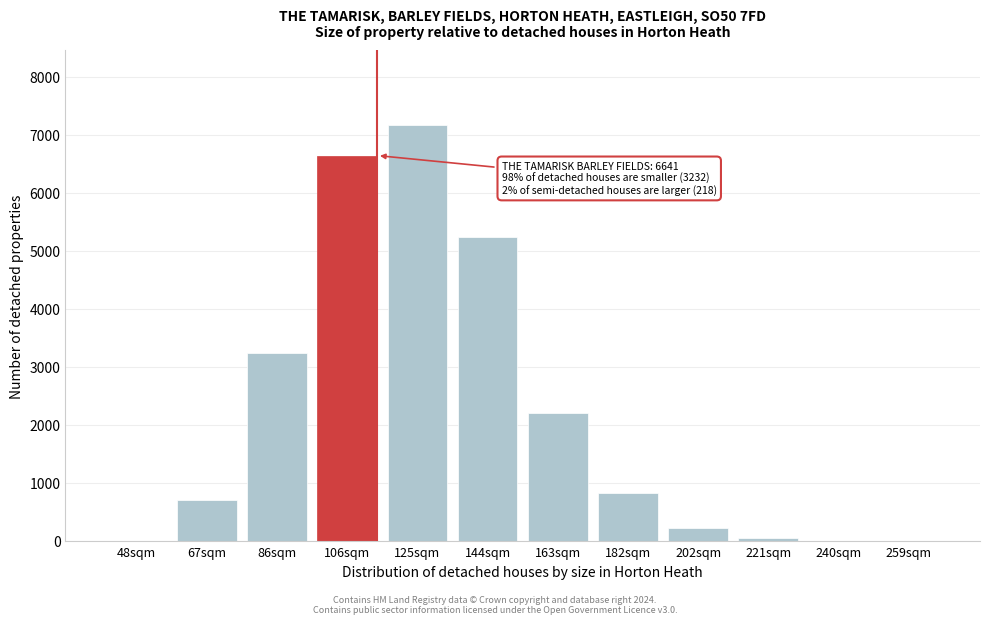

Which has a higher value, 202sqm or 106sqm?

106sqm